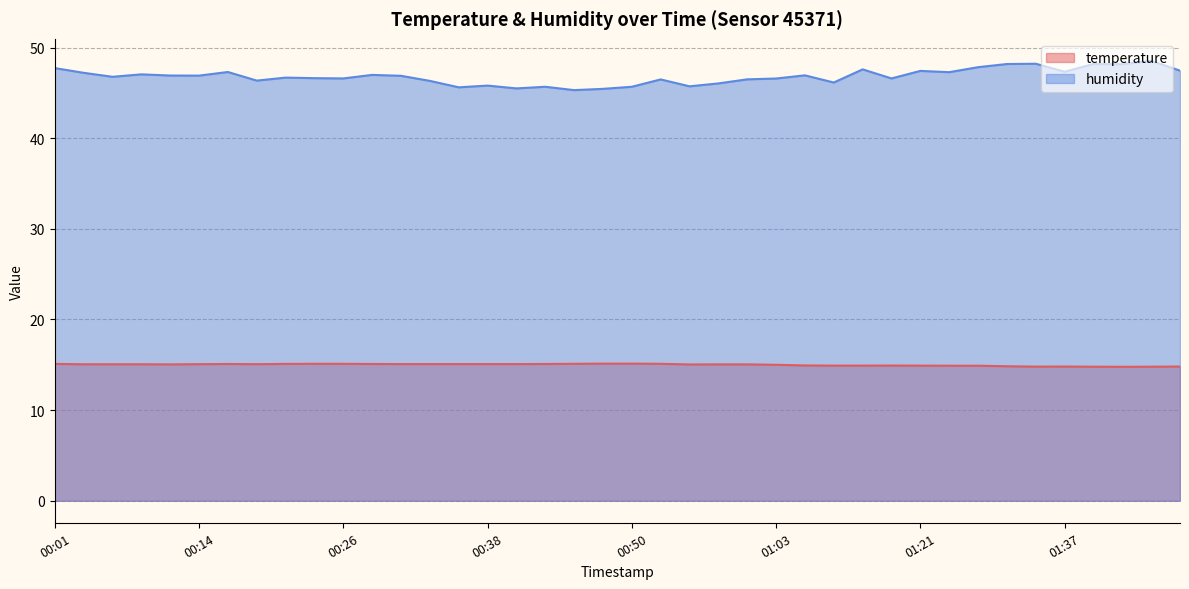

True or false: humidity and temperature cross at least once.

False